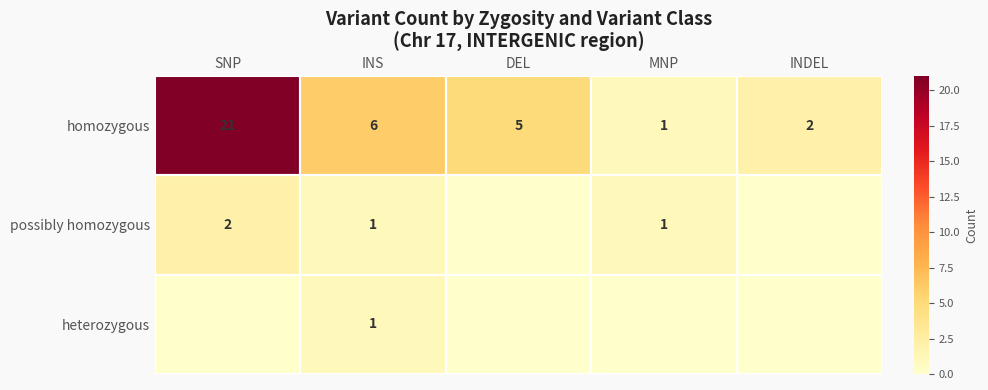

The value of possibly homozygous at INS is 1. True or false?

True